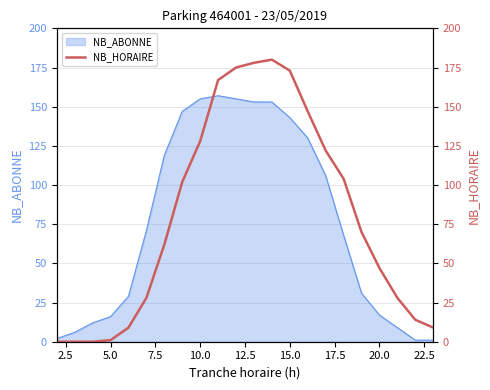

What is the maximum value for NB_ABONNE?

157